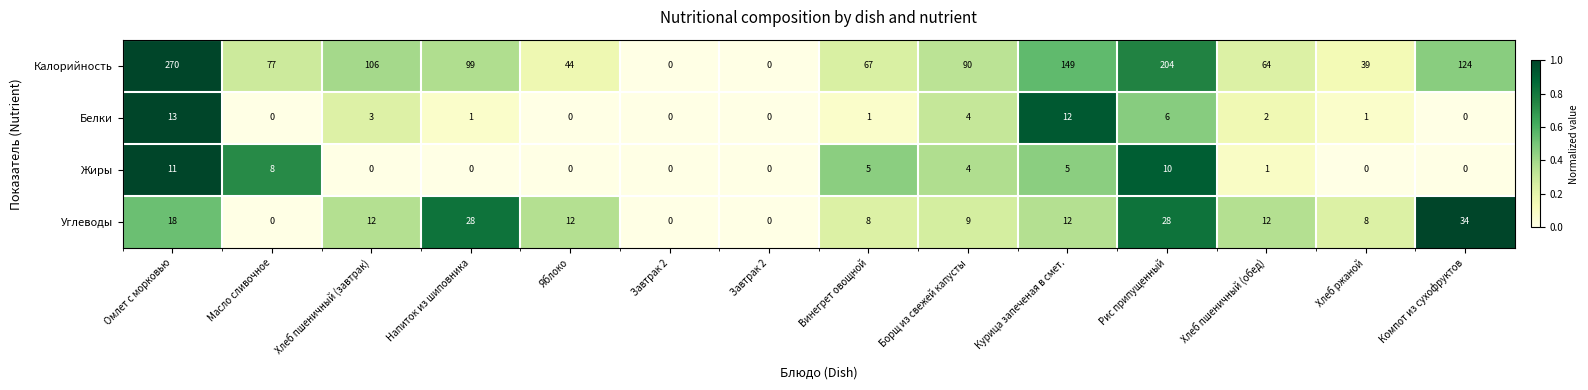

Count the number of categories in the chart.

14